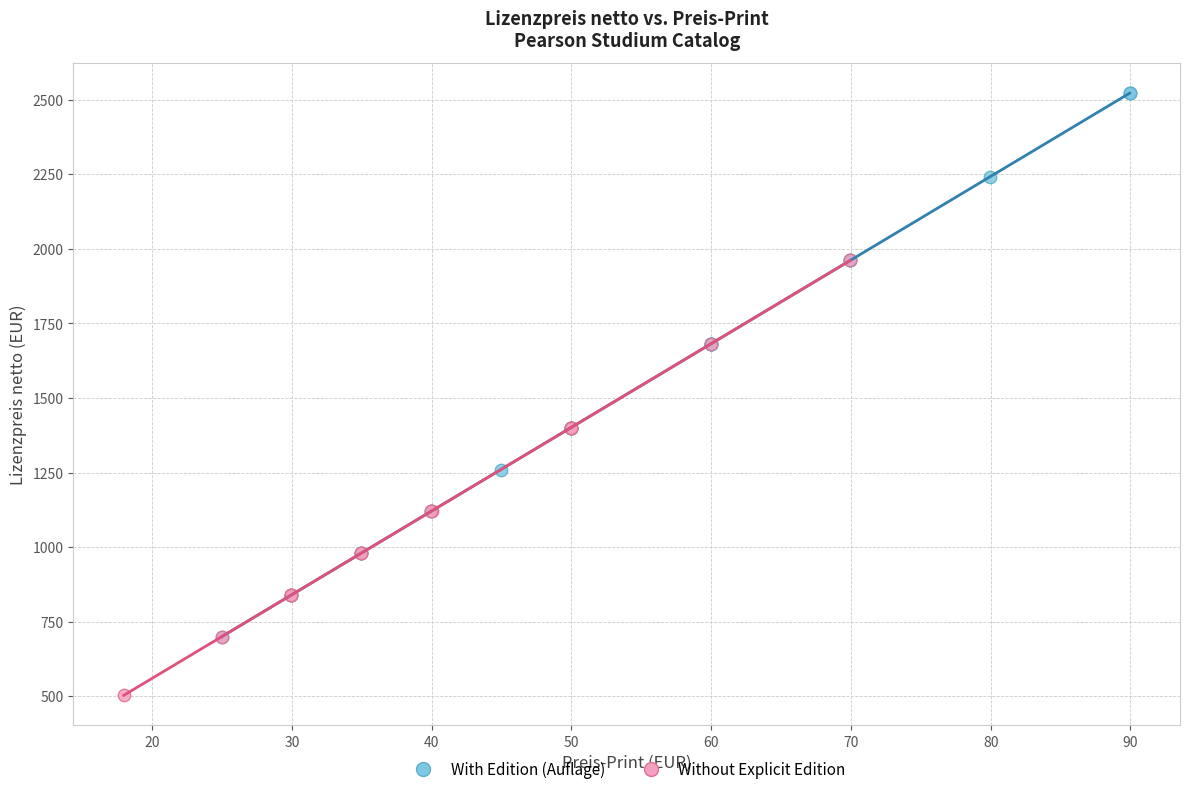

Which series has the widest spread of Y values?

With Edition (Auflage)